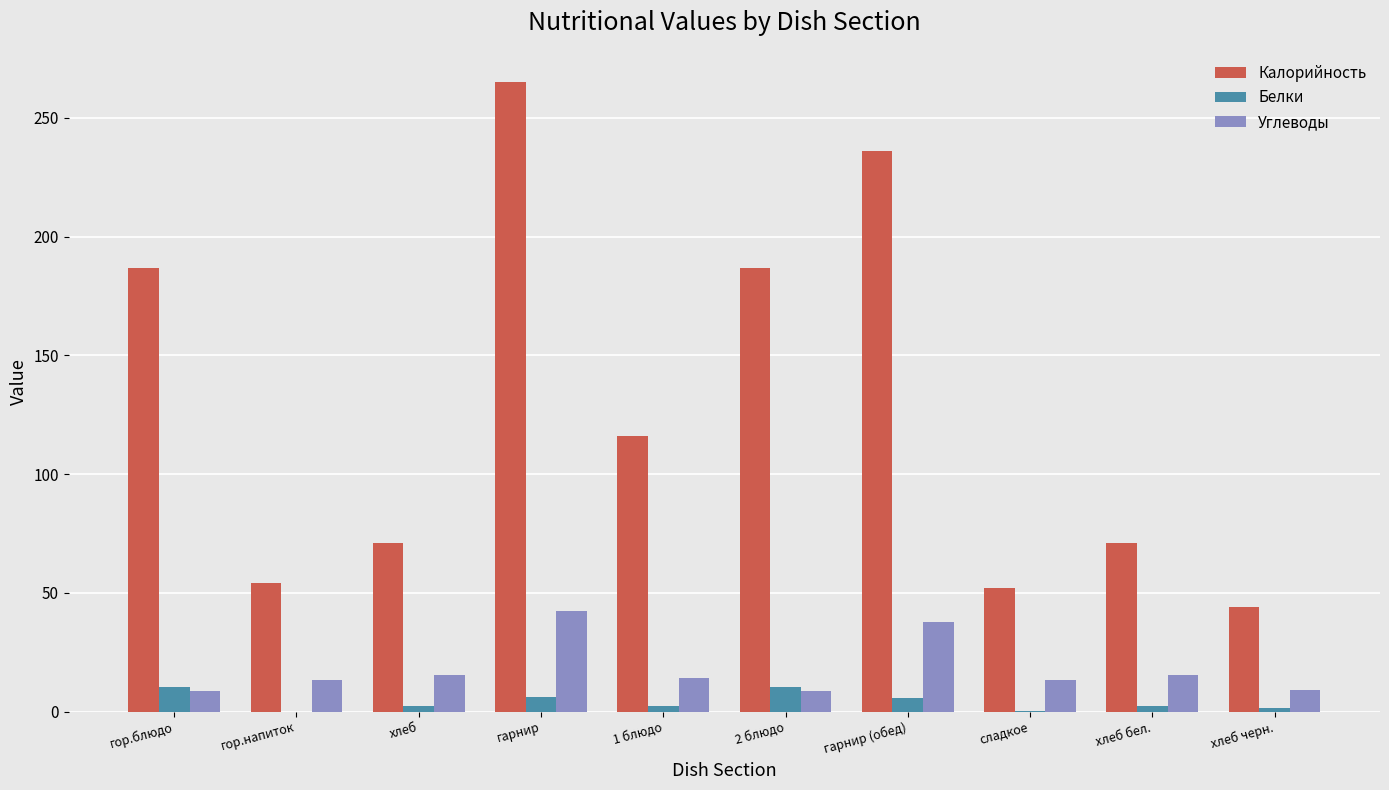

What is the difference between the Белки values at гарнир and гор.блюдо?

4.2